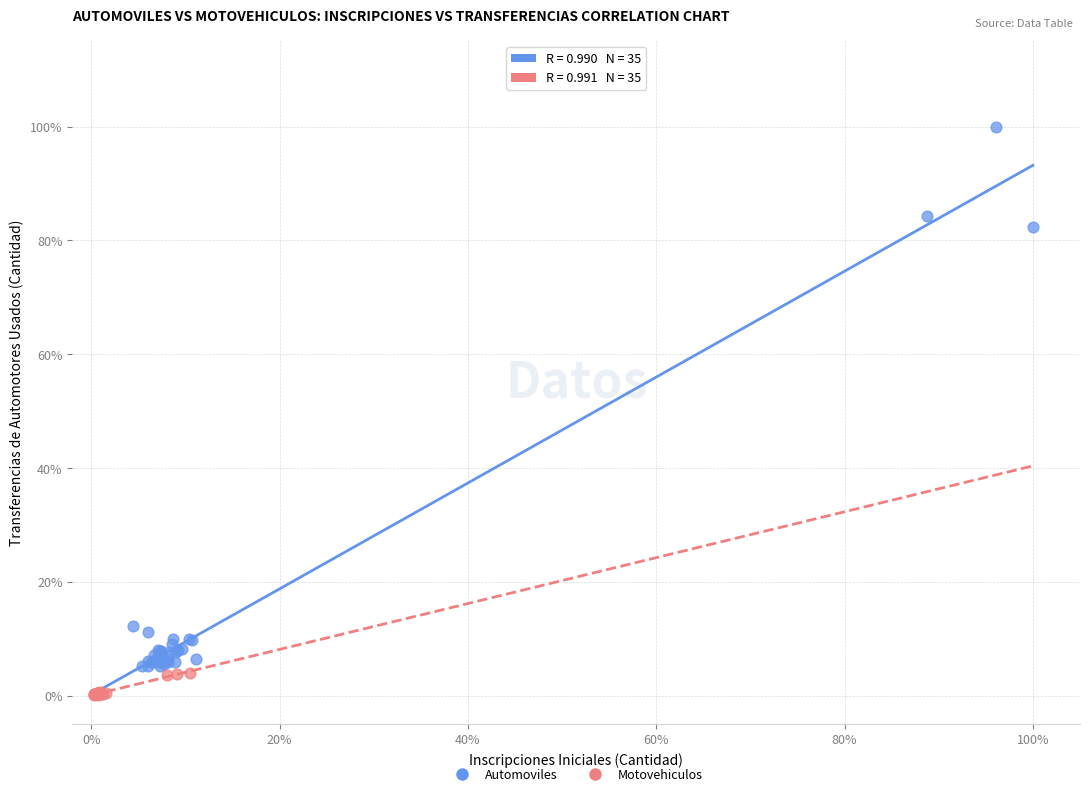

Which series reaches the maximum Y coordinate?

Automoviles